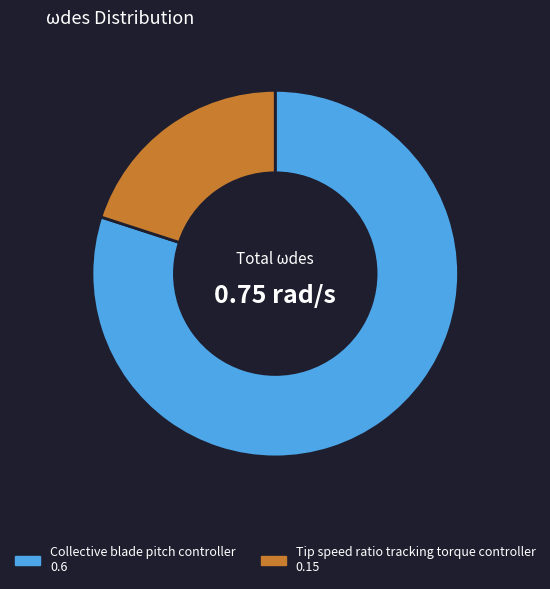

Do Collective blade pitch controller and Tip speed ratio tracking torque controller together represent more than half of the pie?

Yes